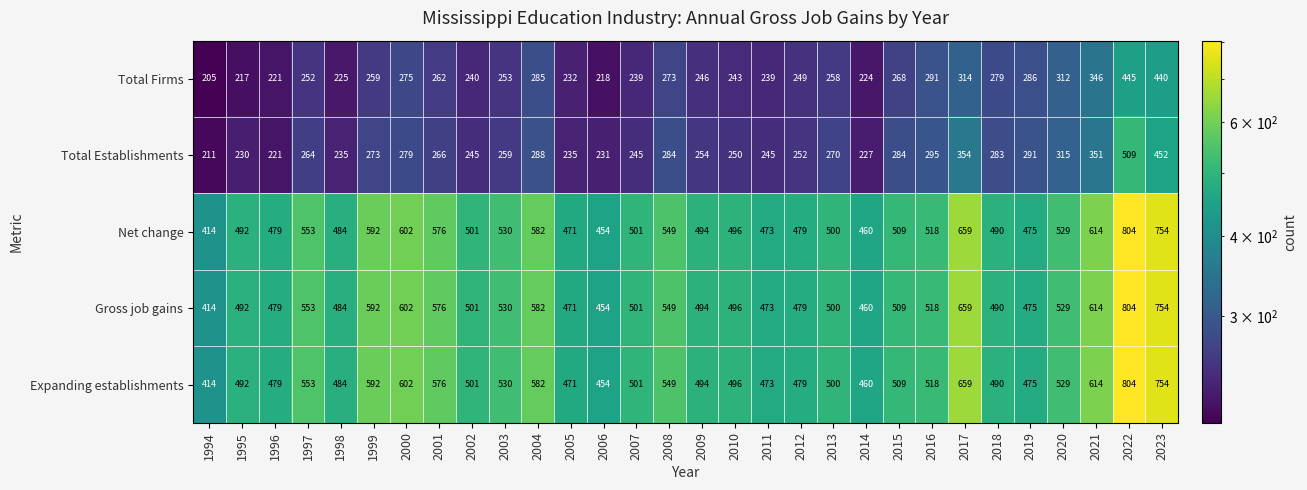

The Gross job gains series shows 553 at 1997. True or false?

True